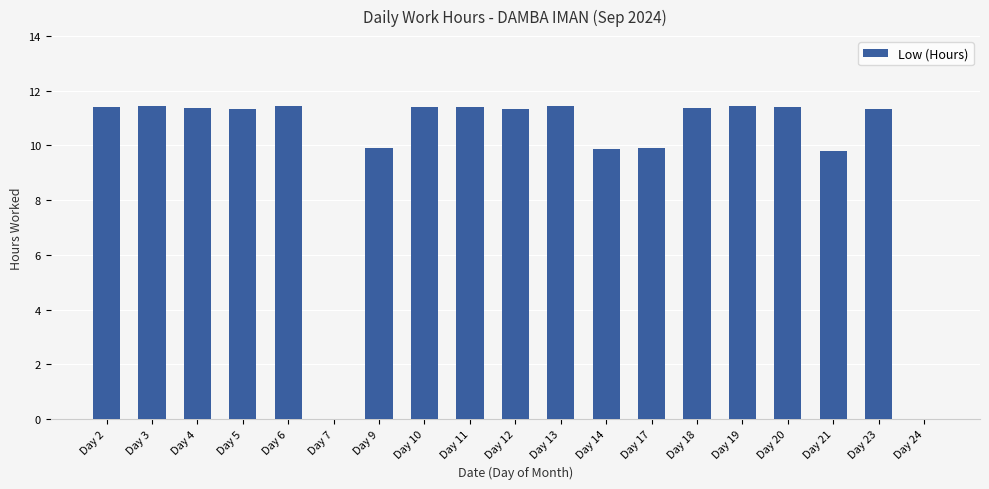

Does the chart contain stacked bars?

No